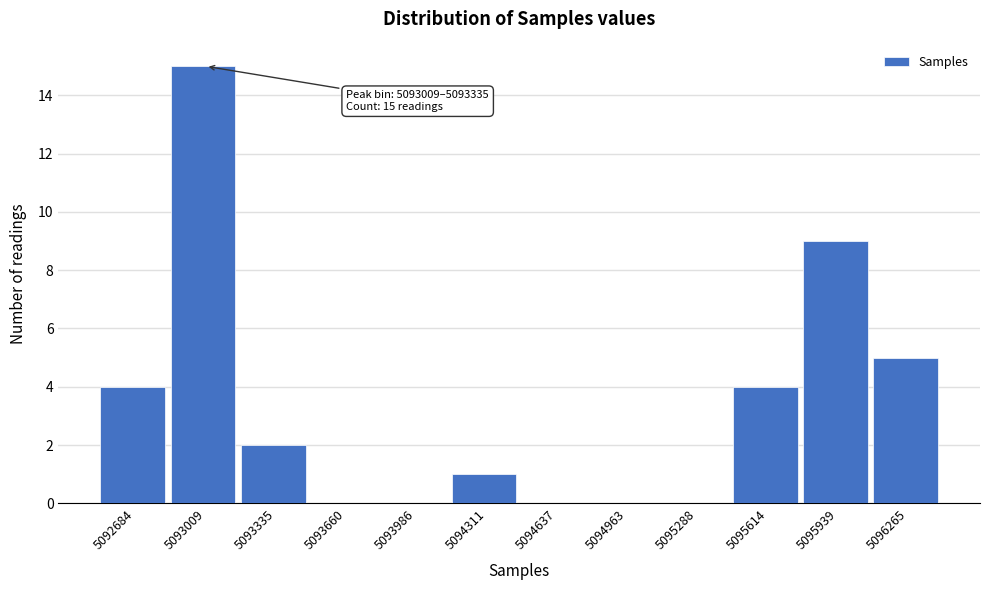

Reading left to right, extract all data points from this chart.

5092684=4	5093009=15	5093335=2	5093660=0	5093986=0	5094311=1	5094637=0	5094963=0	5095288=0	5095614=4	5095939=9	5096265=5